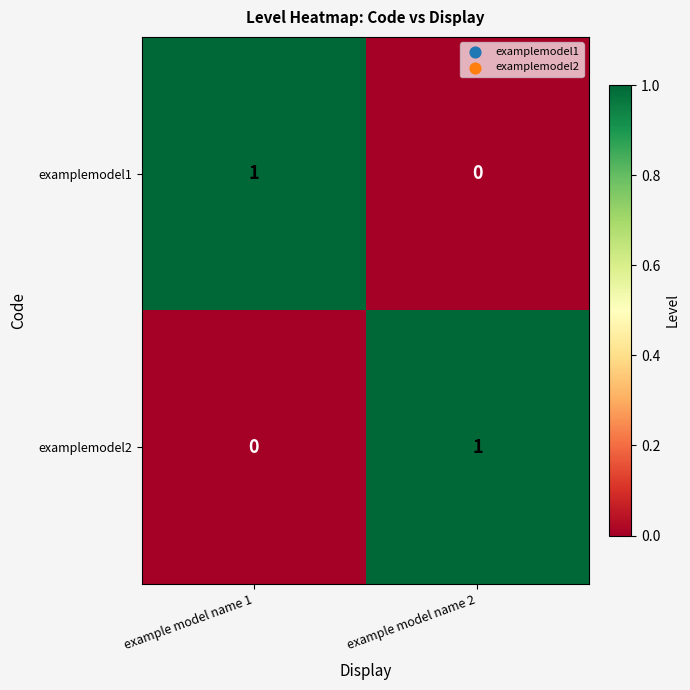

Where is examplemodel2 nearest to the value 0?

example model name 1